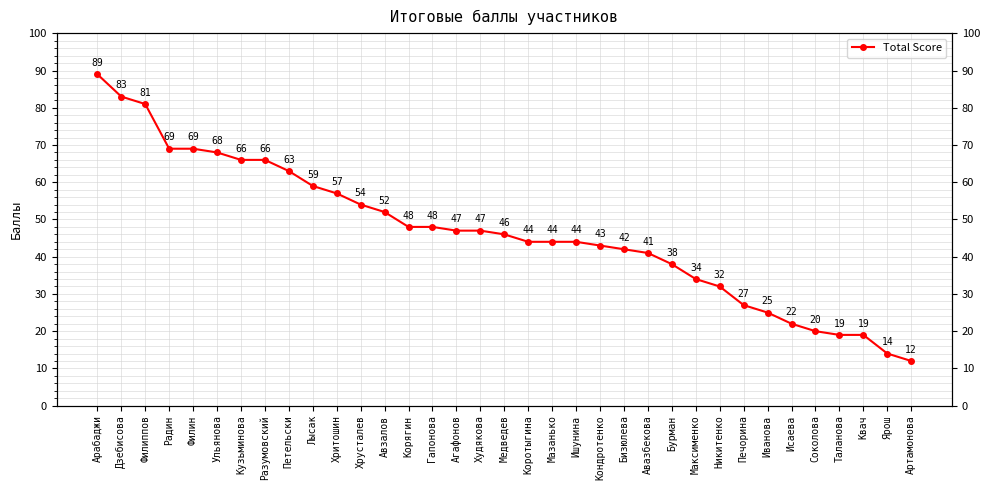

What is the sum of all values?

1632